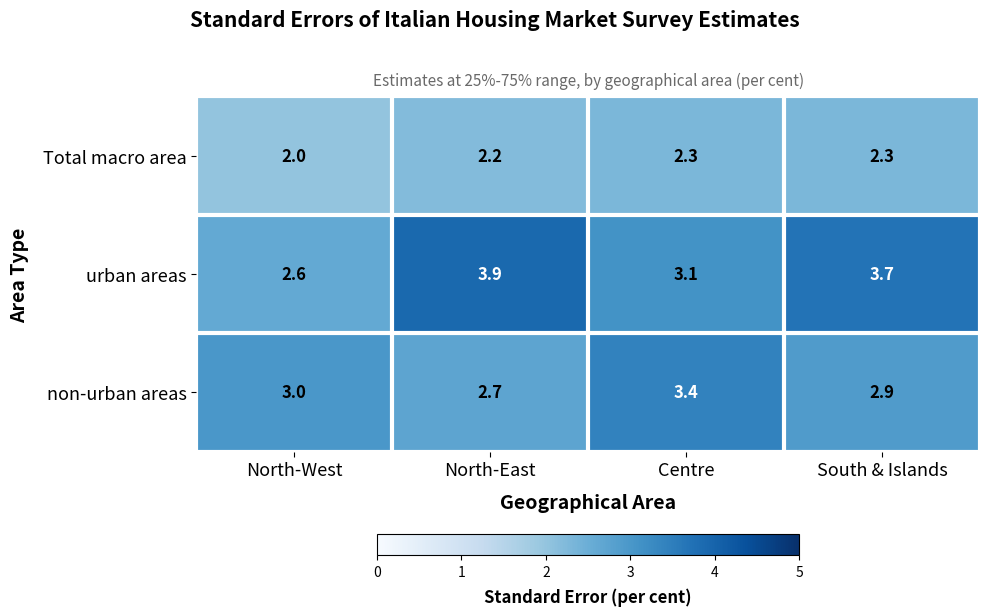

Reading right to left, transcribe all the data shown in this chart.

Total macro area: South & Islands=2.3	Centre=2.3	North-East=2.2	North-West=2.0
urban areas: South & Islands=3.7	Centre=3.1	North-East=3.9	North-West=2.6
non-urban areas: South & Islands=2.9	Centre=3.4	North-East=2.7	North-West=3.0